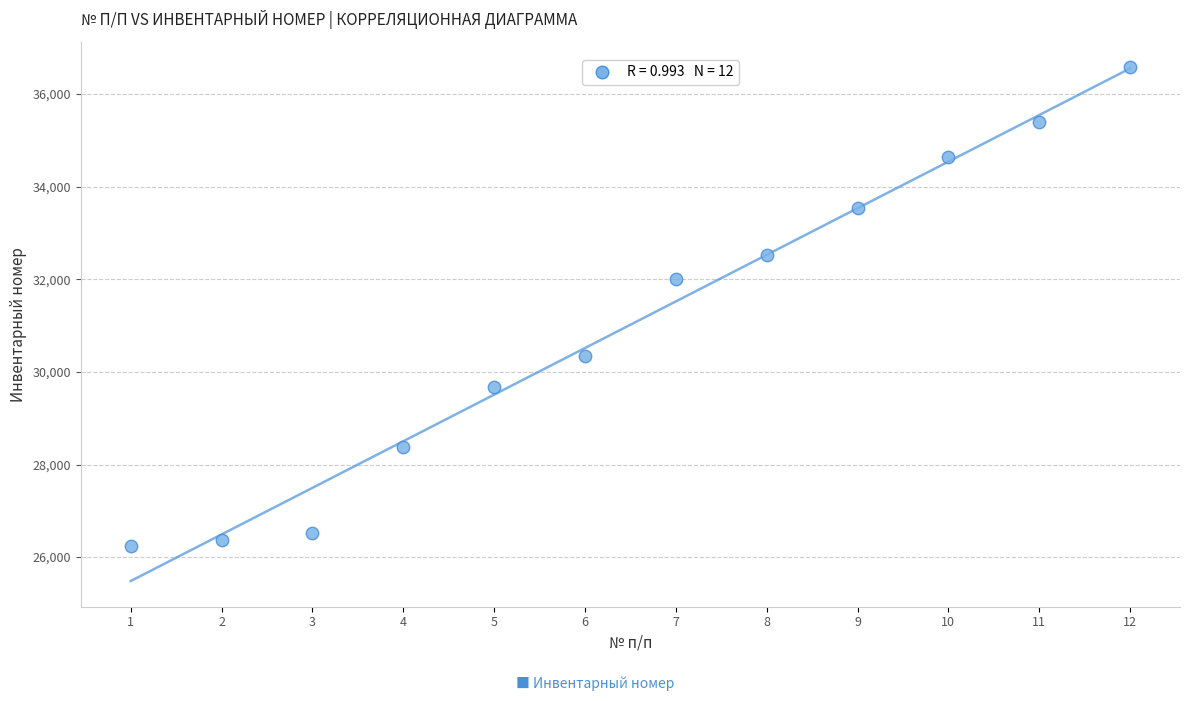

What is the average Y value?

31018